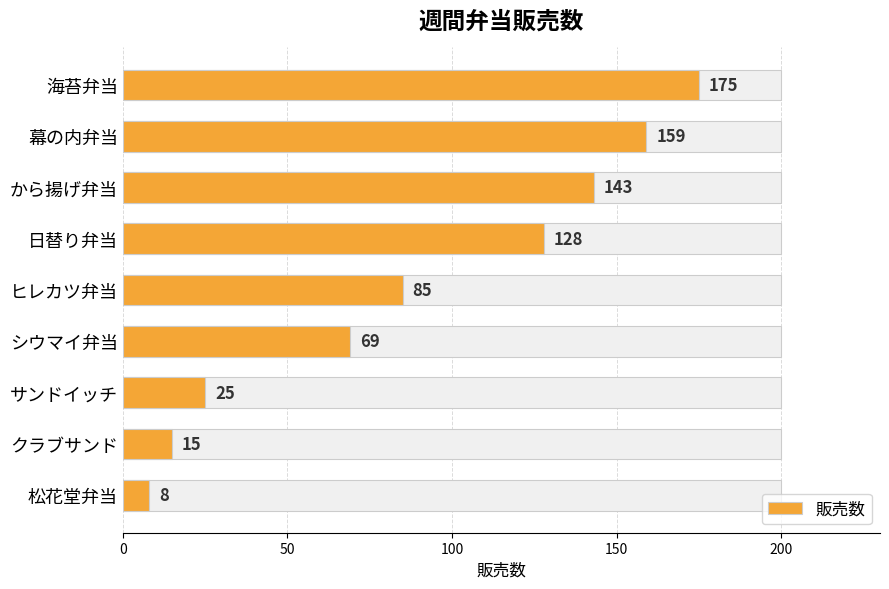

The value at サンドイッチ is 25. True or false?

True